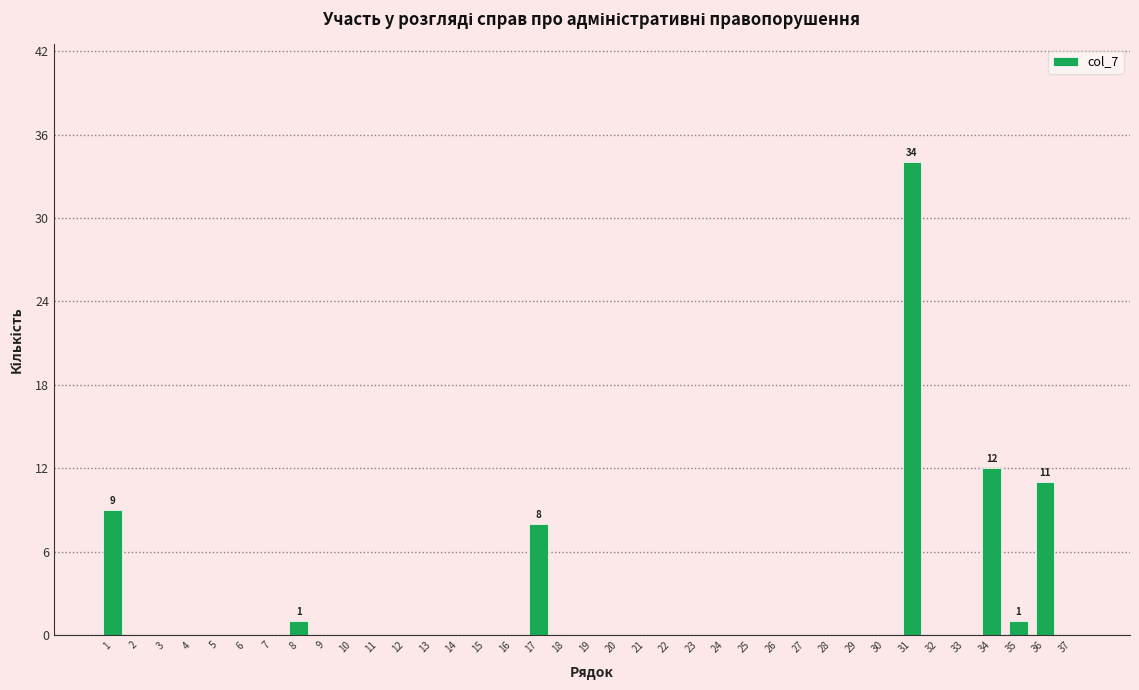

The value at 21 is 19. True or false?

False